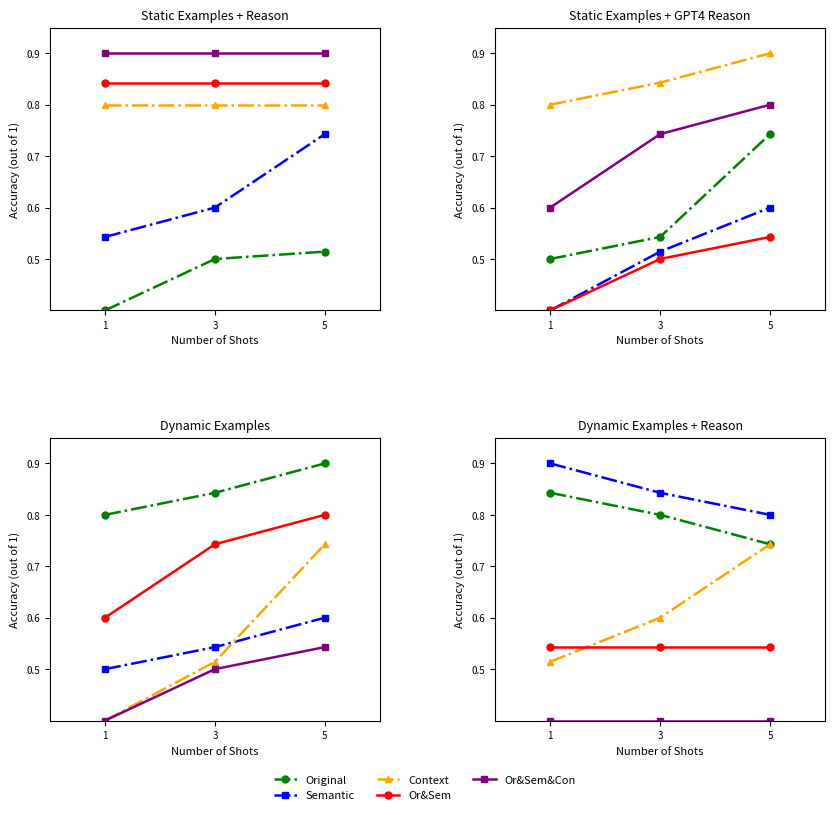

Which series changed the most between 3 and 5?

Context